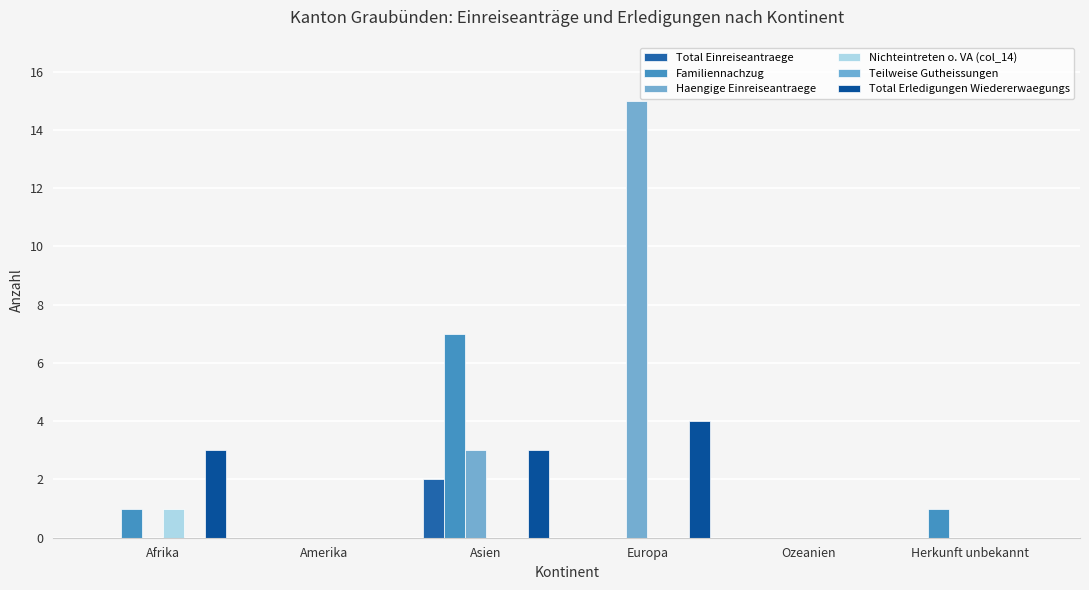

Which series has the widest spread of values?

Haengige Einreiseantraege